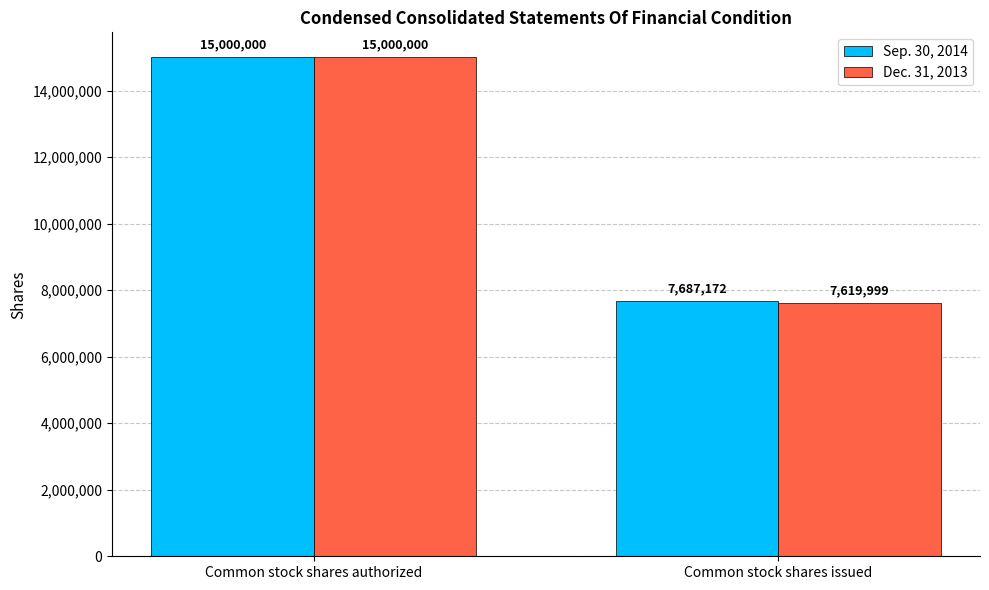

Which series changed the most between Common stock shares authorized and Common stock shares issued?

Dec. 31, 2013